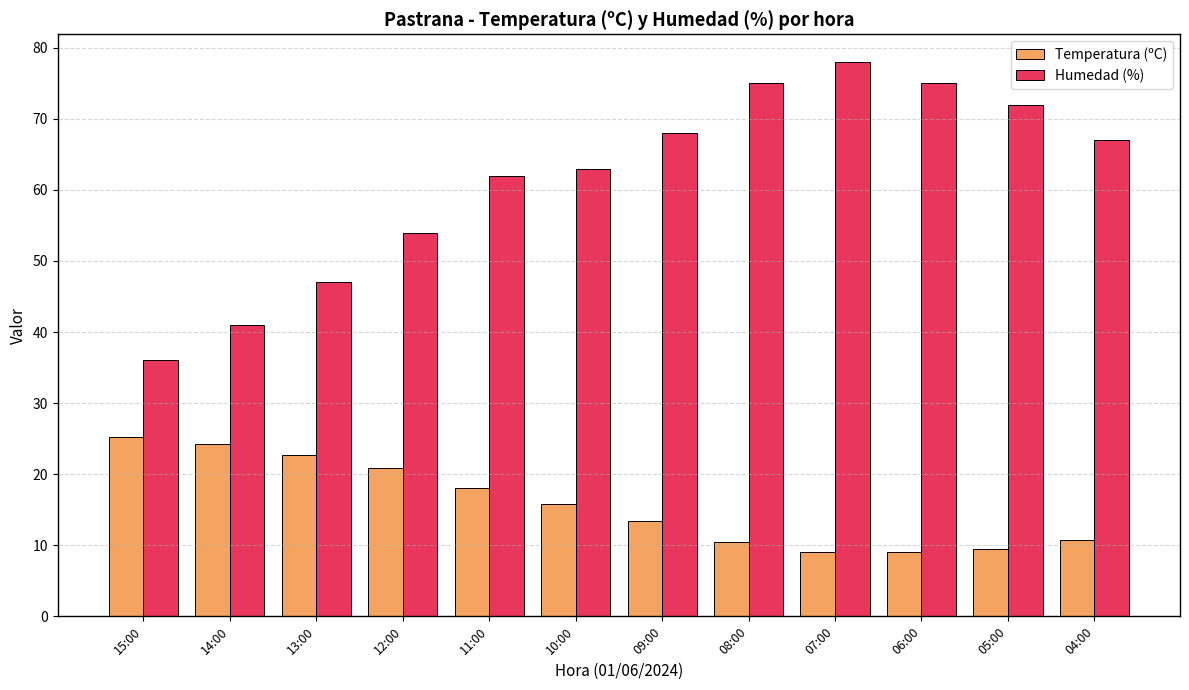

What is the difference between the second highest and minimum values in the Temperatura (ºC) series?

15.2